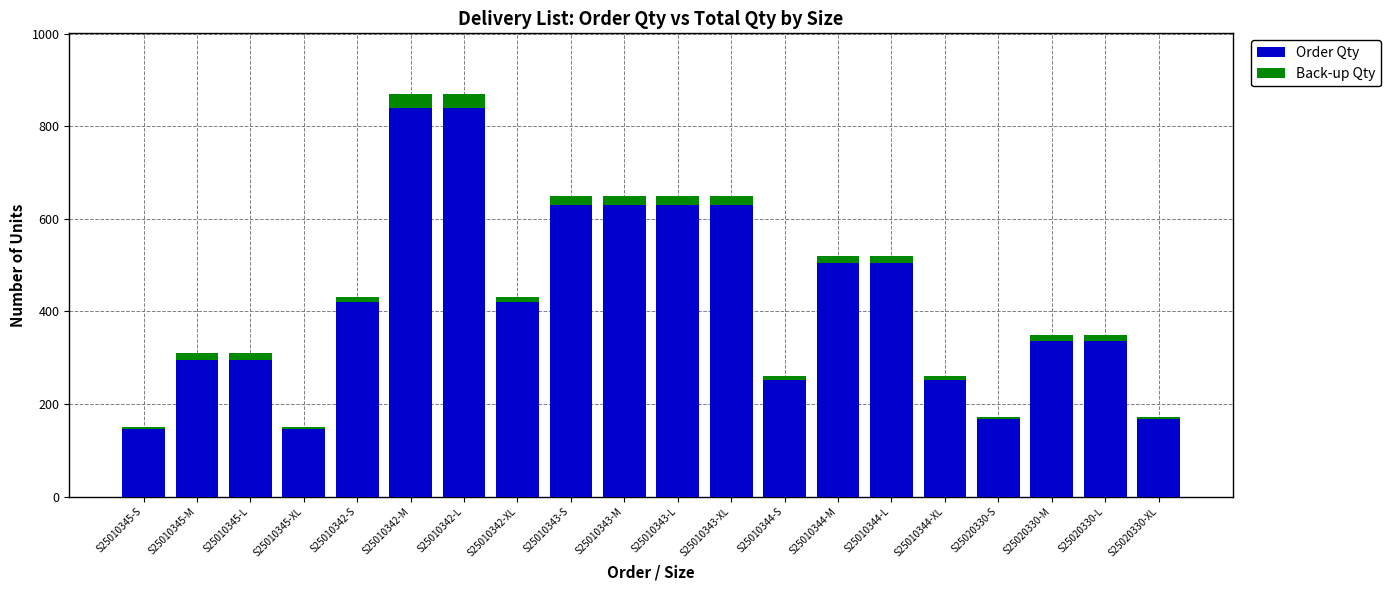

What is the highest value of the Order Qty series?

840